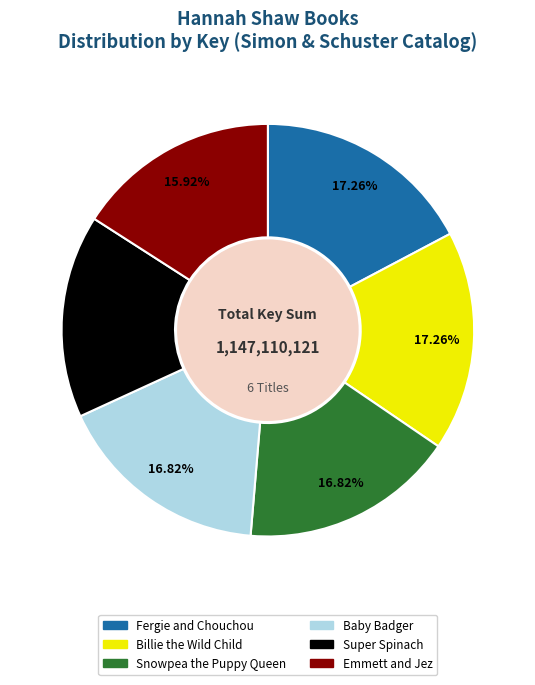

True or false: Fergie and Chouchou accounts for 17% of the total.

True